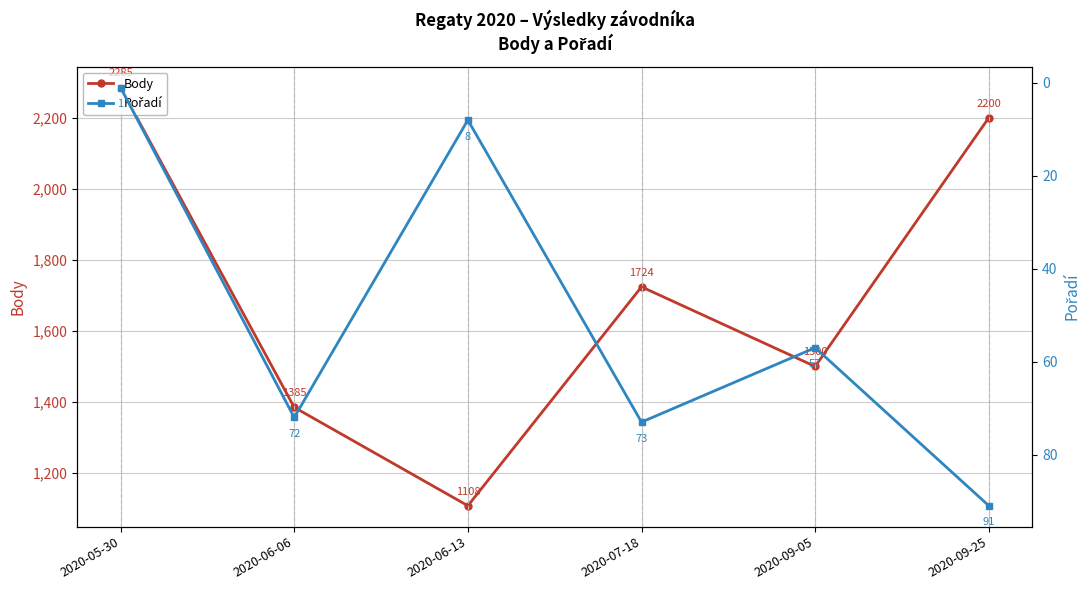

At how many categories does at least one series exceed 681?

6